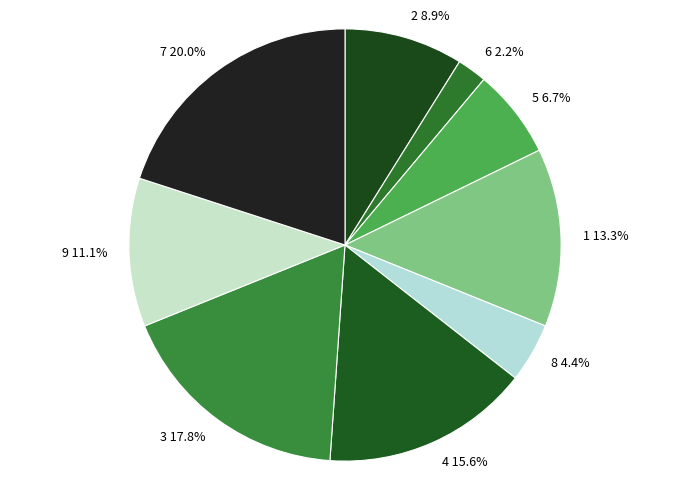

To the nearest percent, what percentage of the pie is 5?

7%